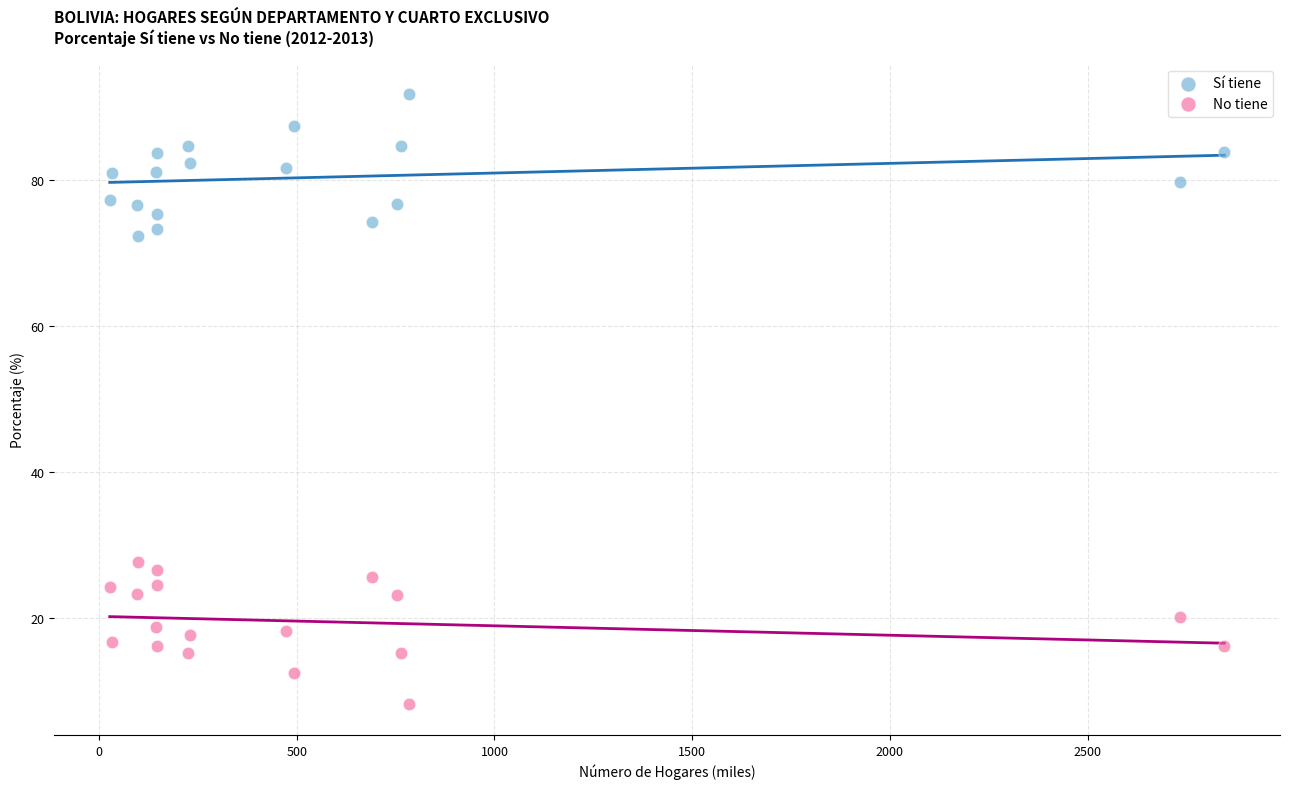

Which series reaches the maximum Y coordinate?

Sí tiene